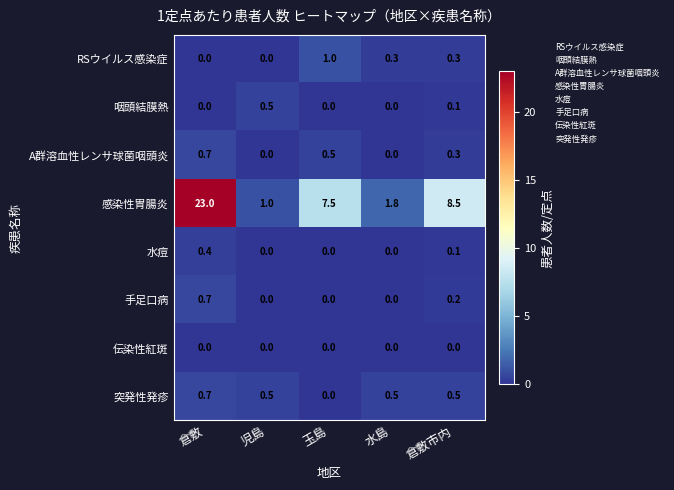

What is the total value across all series at 倉敷?

25.5